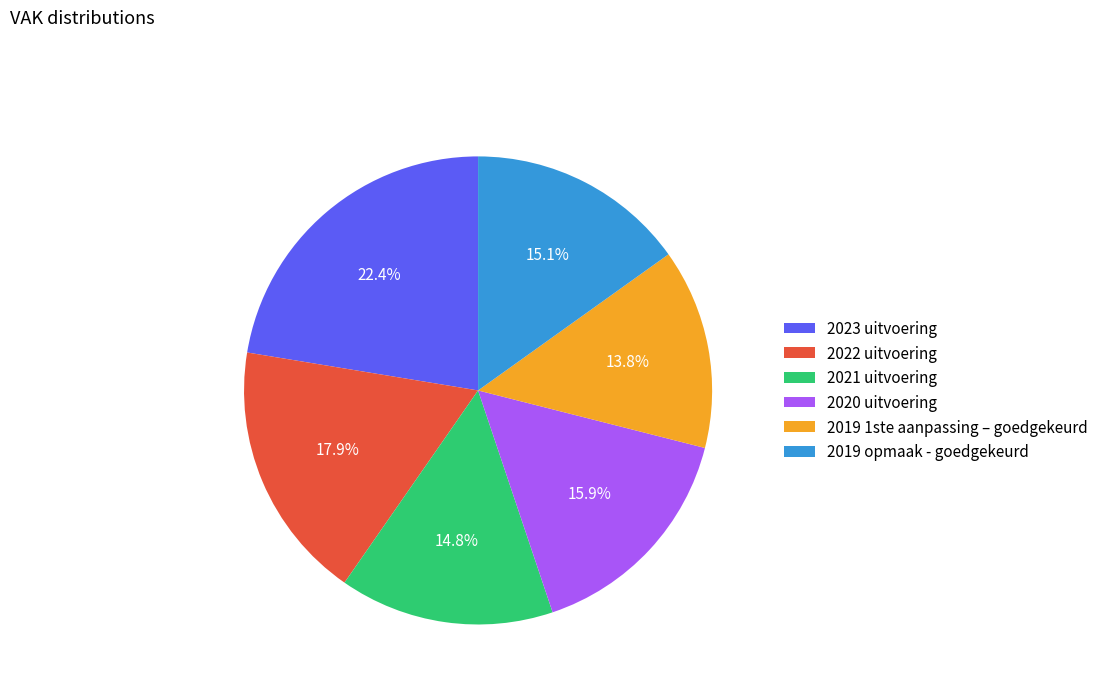

To the nearest percent, what percentage of the pie is 2021 uitvoering?

15%